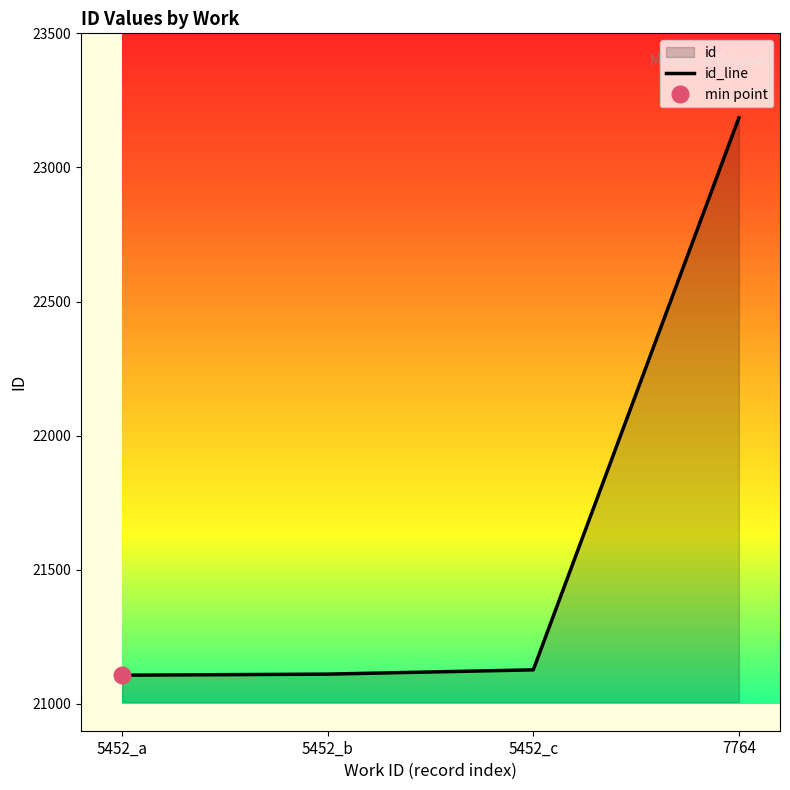

What is the smallest value displayed?

21107